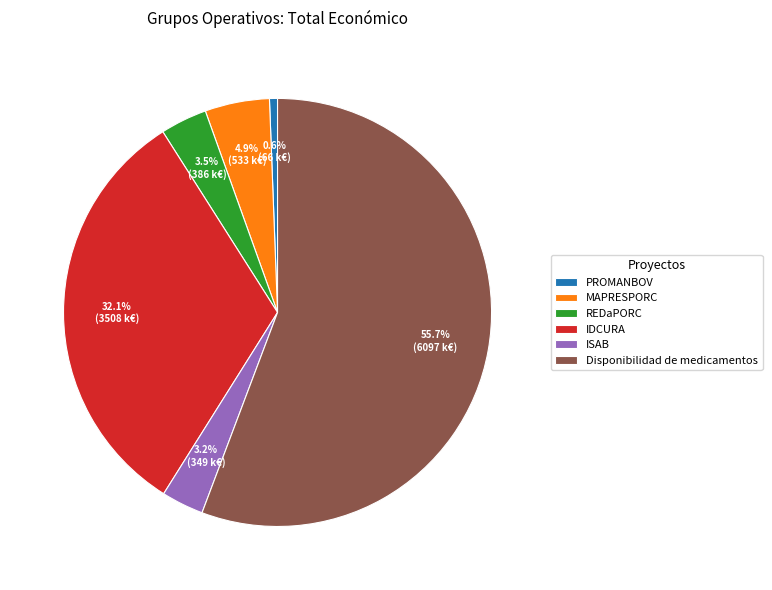

To the nearest percent, what is the average slice percentage?

17%